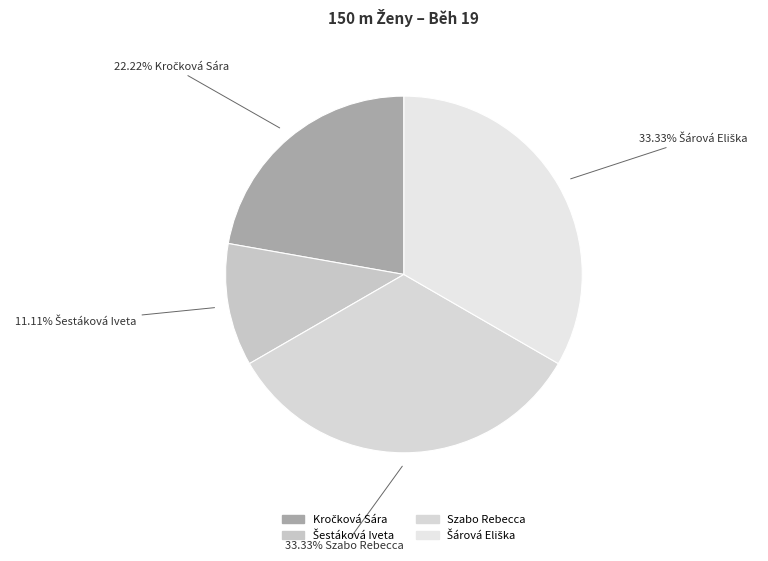

Which has a higher value, Šárová Eliška or Kročková Sára?

Šárová Eliška